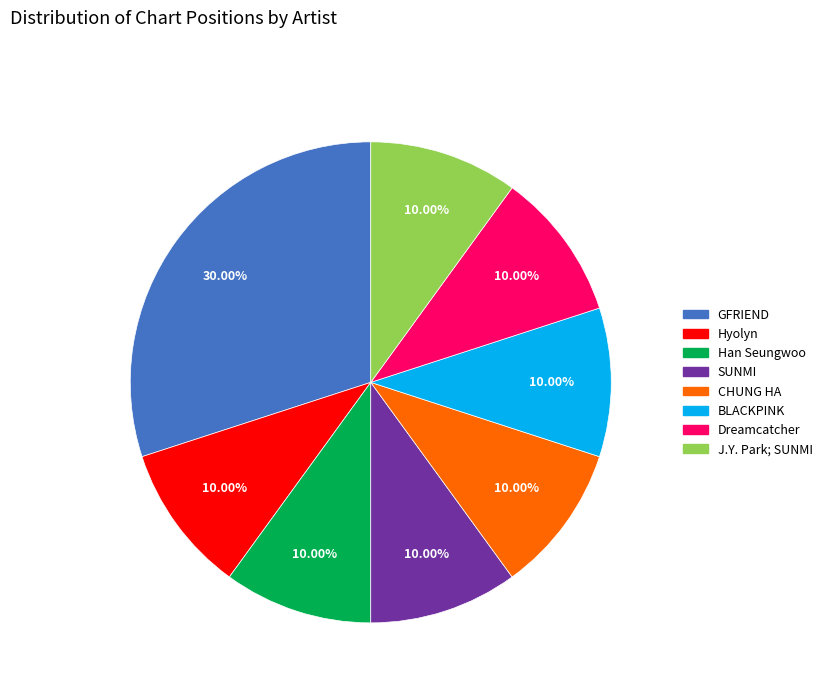

How many segments does this pie chart have?

8